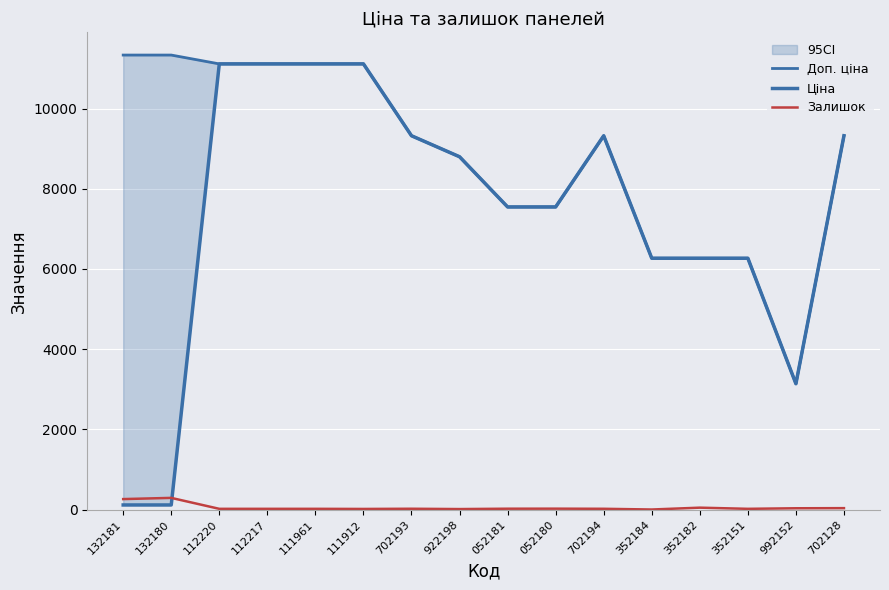

Rank the series by their average value, from highest to lowest.

Доп. ціна, Ціна, Залишок